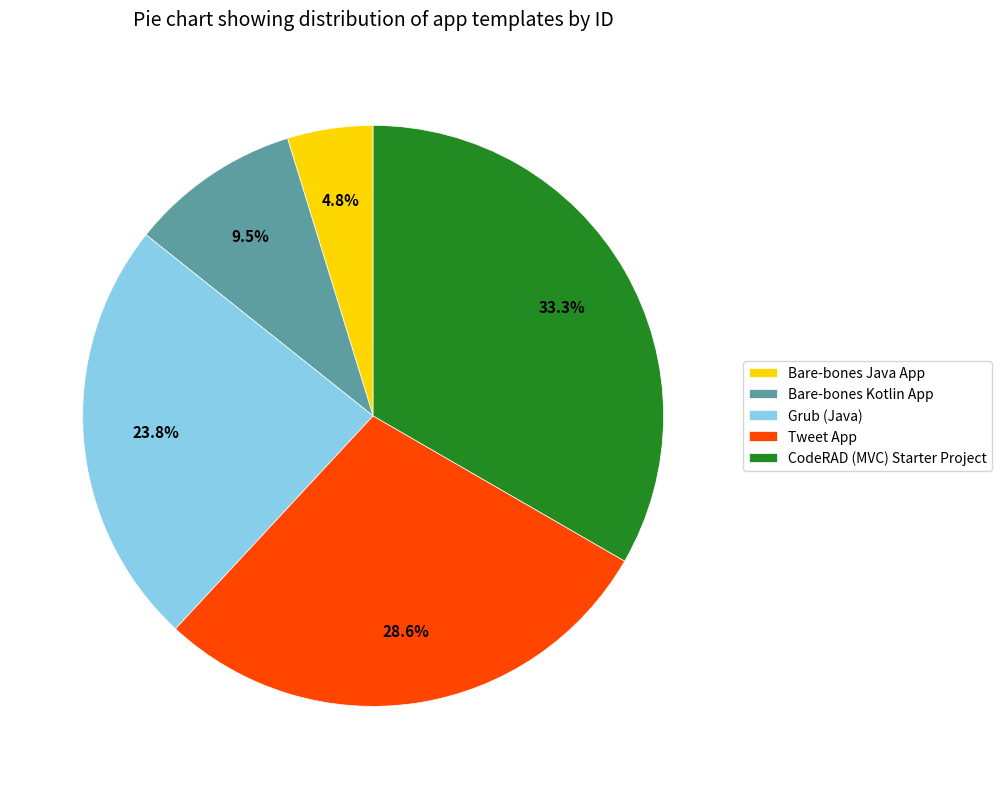

Which has a higher value, CodeRAD (MVC) Starter Project or Bare-bones Kotlin App?

CodeRAD (MVC) Starter Project